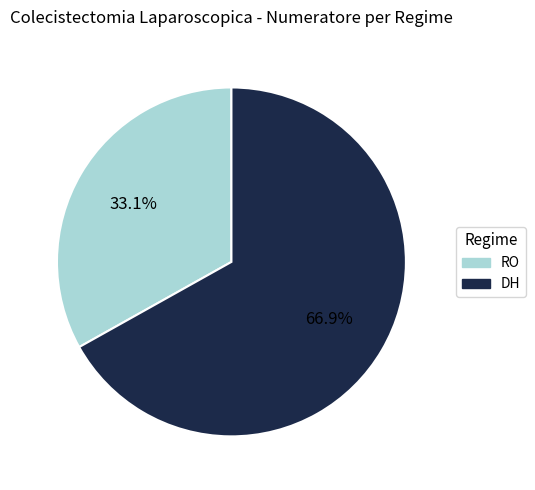

Count the number of slices in the pie.

2